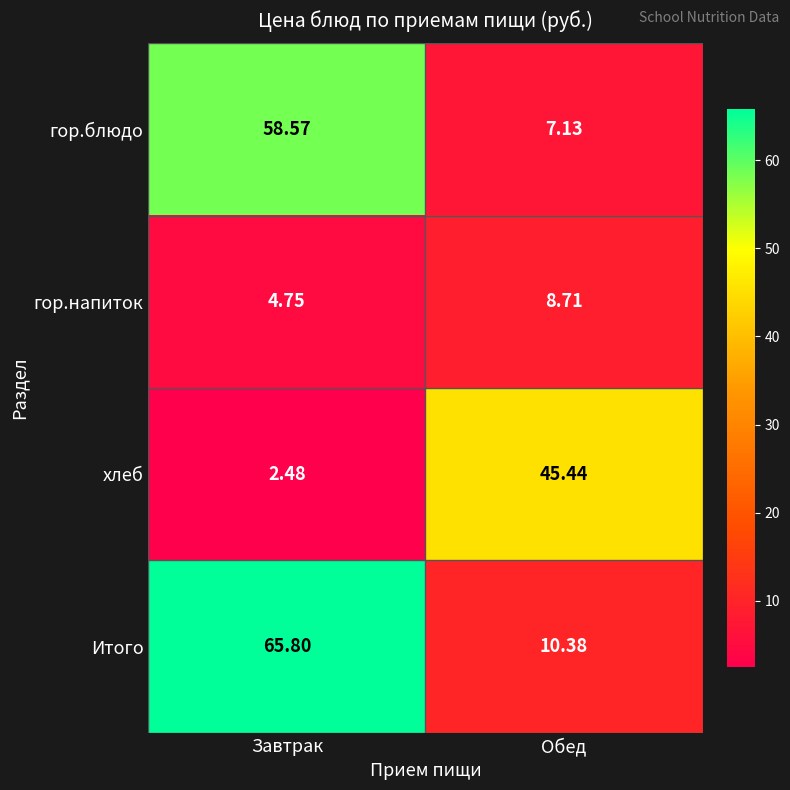

Where does the Итого series first go above 65?

Завтрак